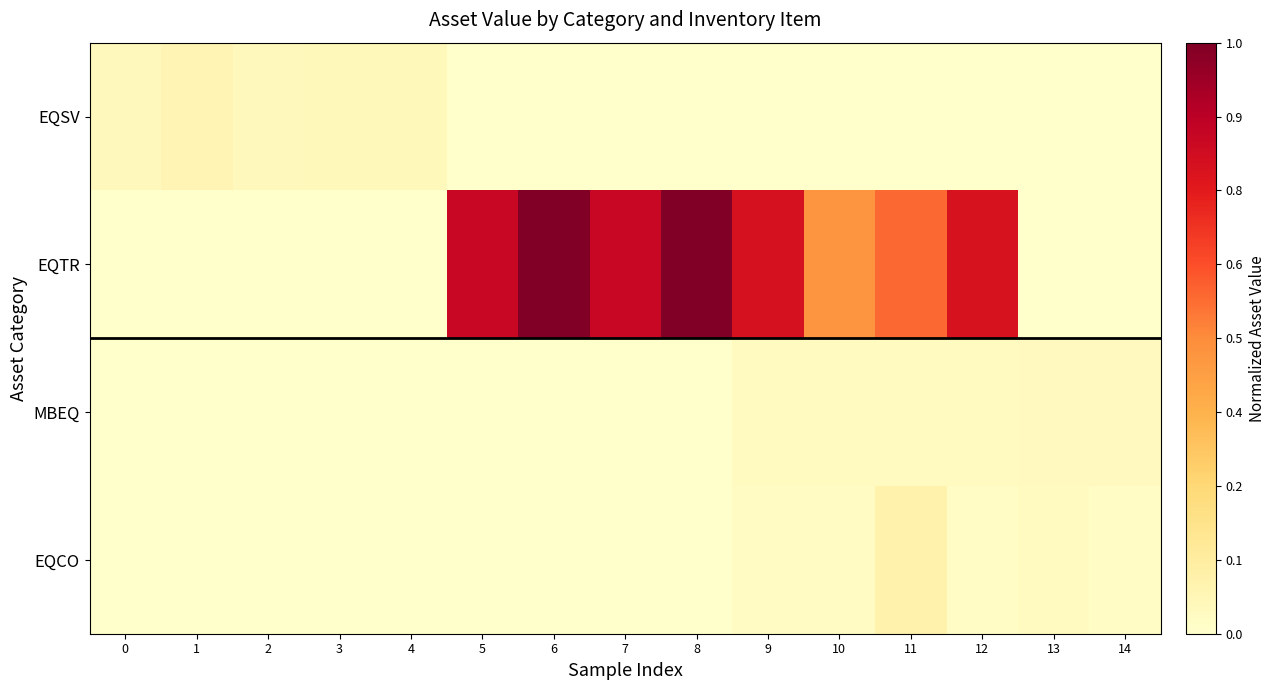

At which category is the sum across all series the highest?

8